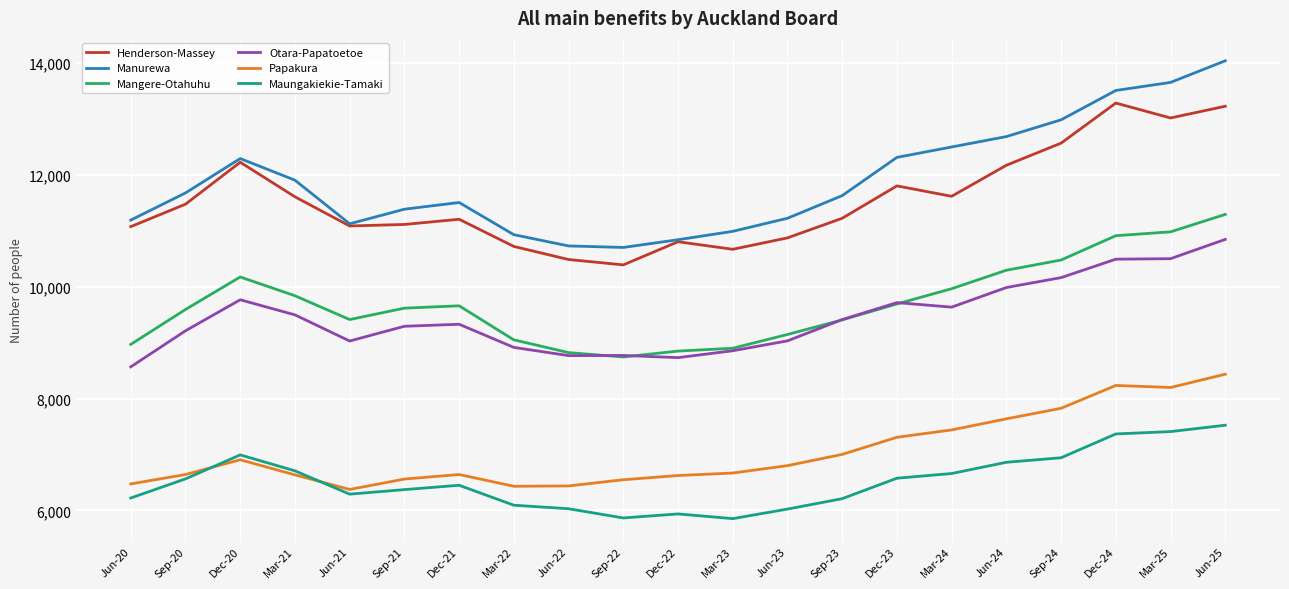

What is the minimum value shown in the chart?

5853